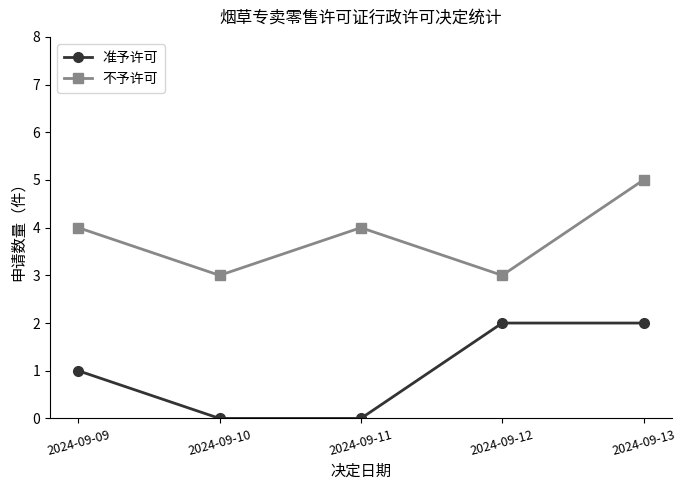

True or false: 准予许可 and 不予许可 intersect in this chart.

False